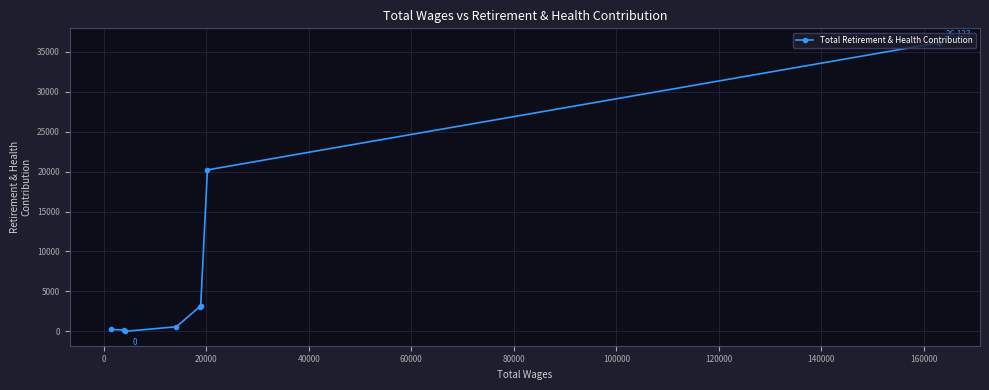

What is the maximum value shown in the chart?

36133